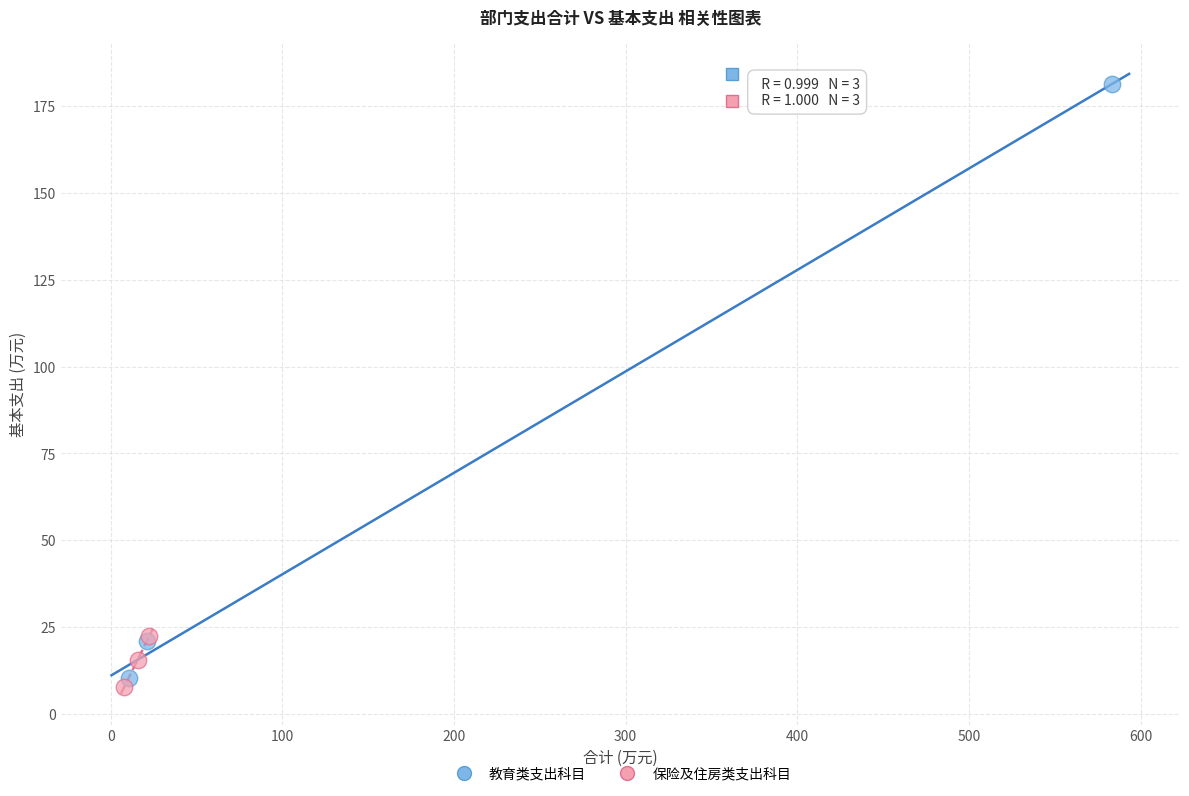

Which series contains the highest Y value?

教育类支出科目